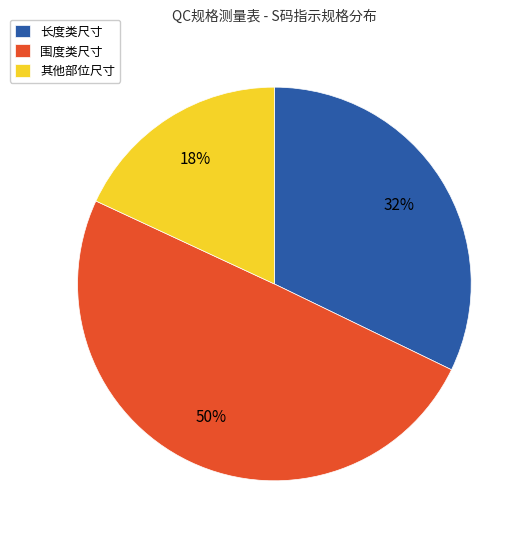

What is the smallest slice in the pie chart?

其他部位尺寸